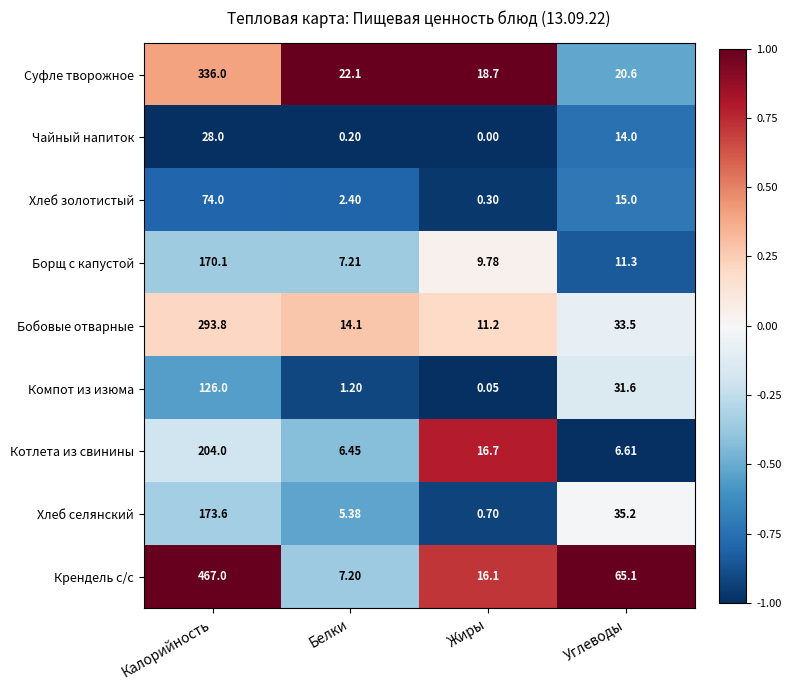

At which label does Бобовые отварные first exceed 33?

Калорийность